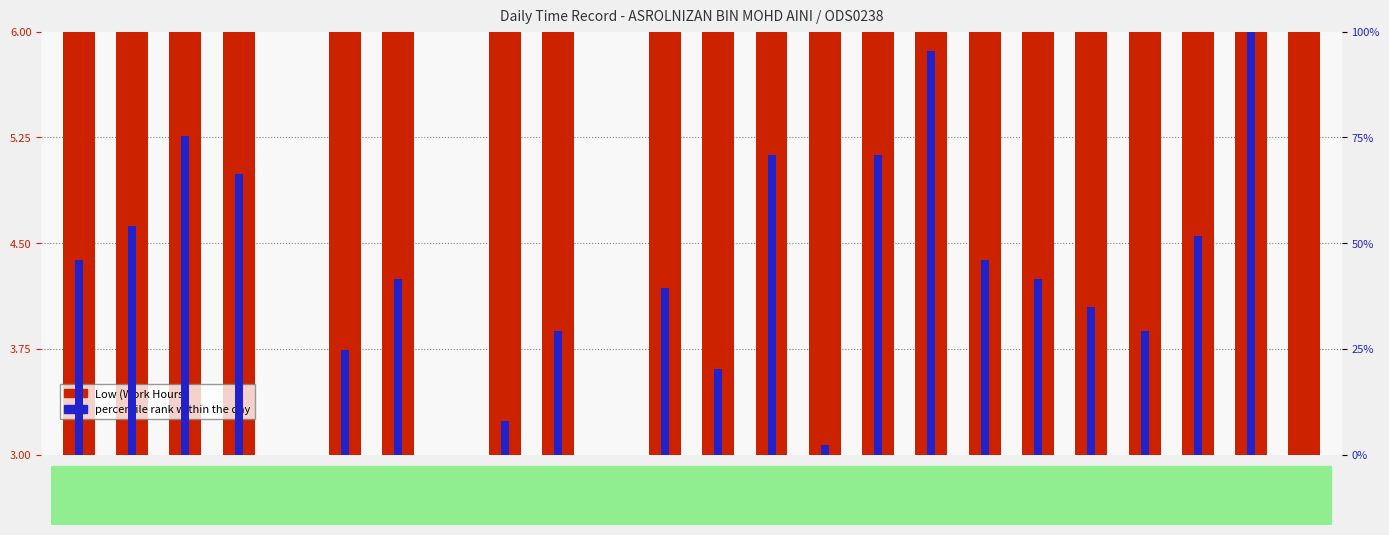

What position from the left is 17-Thu?

21